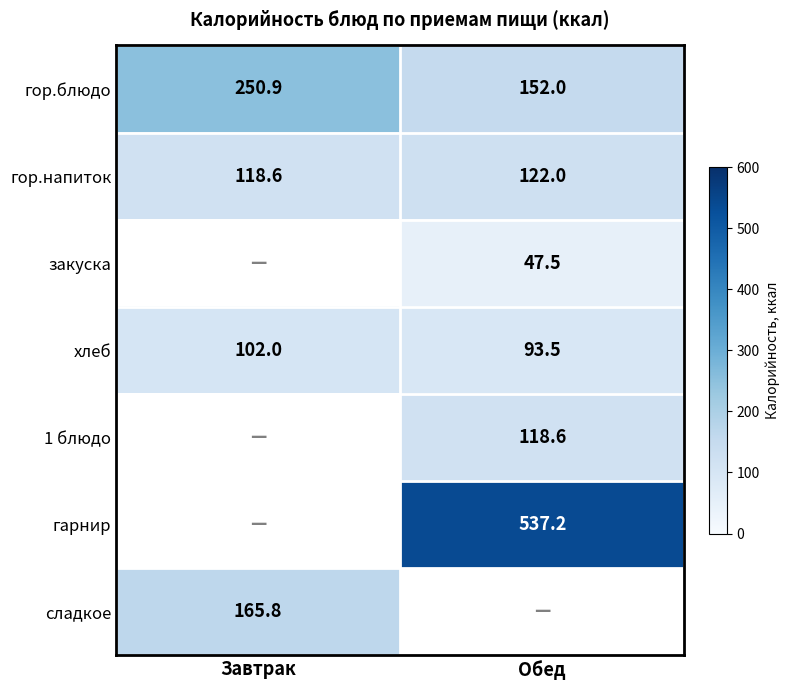

At which label does гор.блюдо first exceed 250?

Завтрак